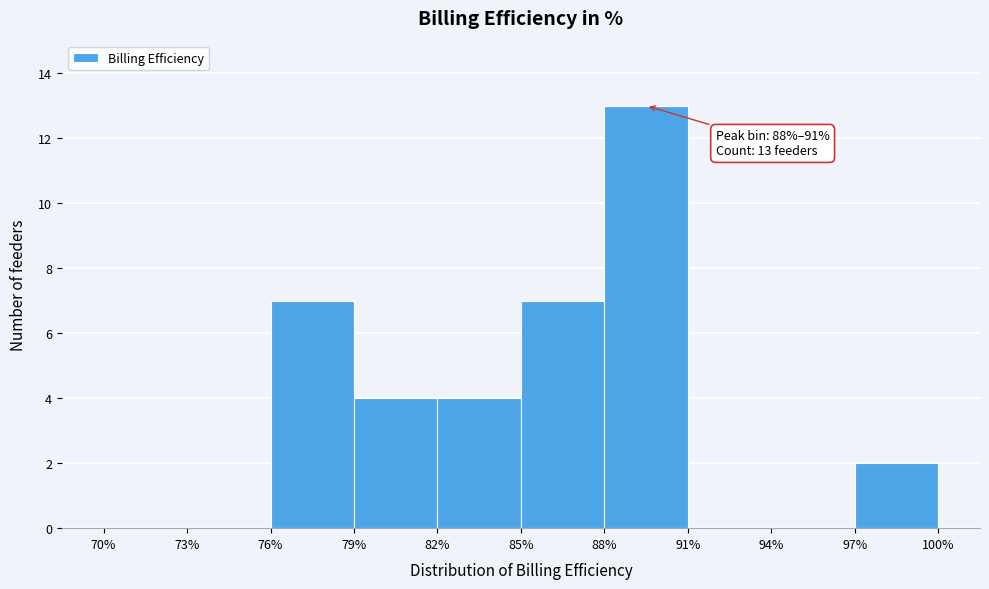

Over which range of the x-axis is the bar tallest?

88% to 91%